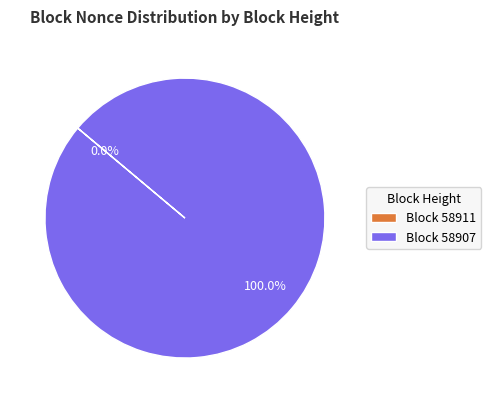

What percentage do 58911 and 58907 together represent?

100.0%